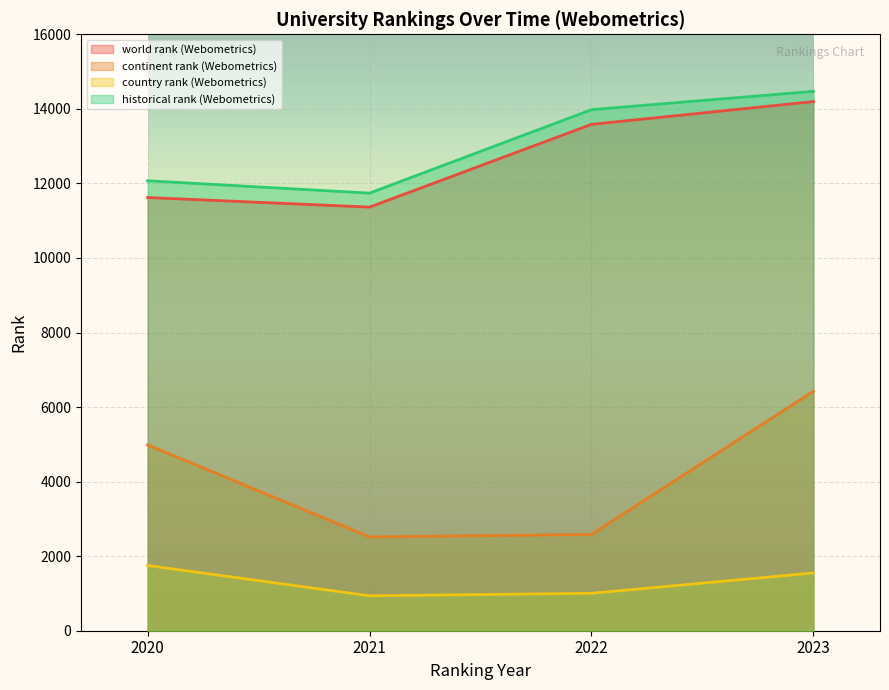

True or false: world rank (Webometrics) and country rank (Webometrics) intersect in this chart.

False